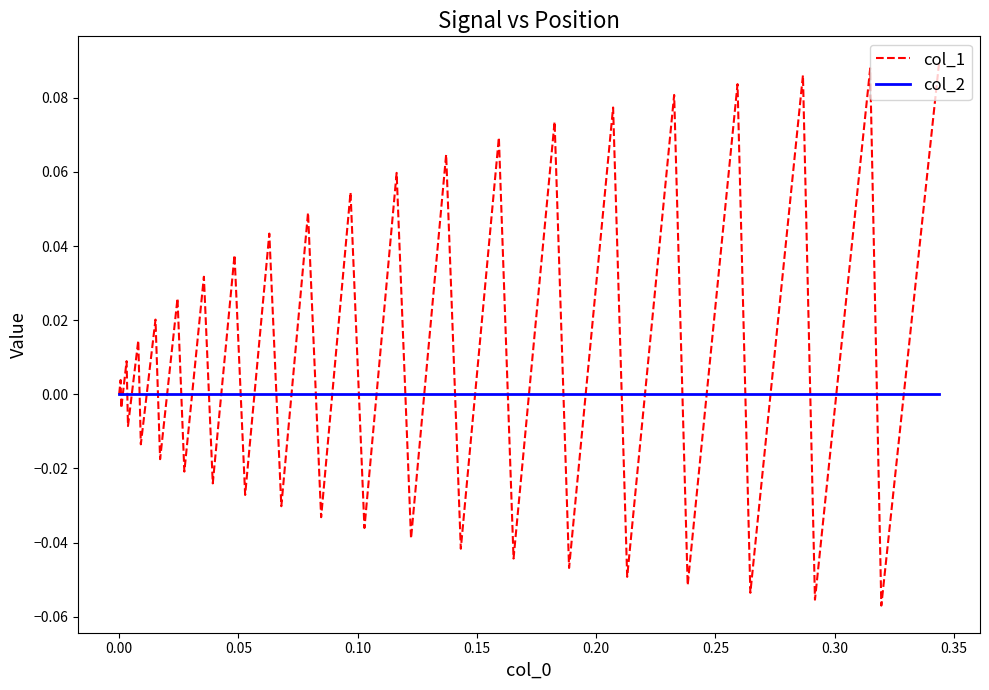

Does the chart display data point markers on the line(s)?

No